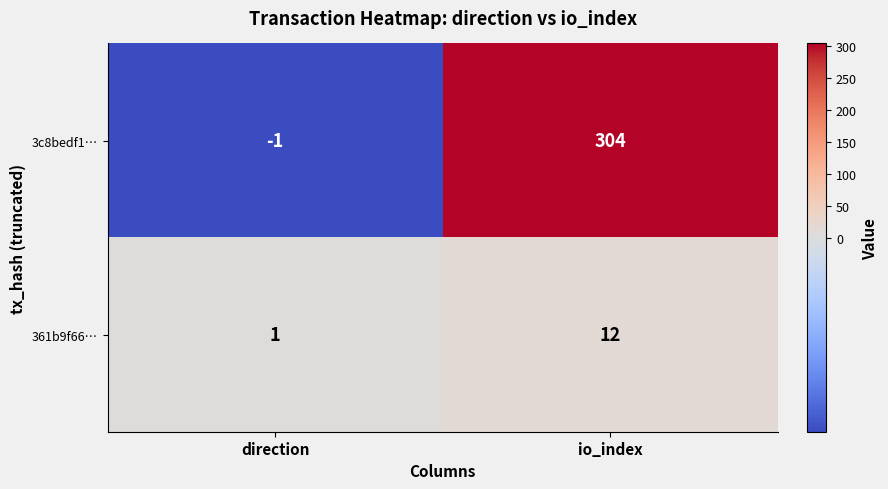

Rank the categories by 3c8bedf1… value from highest to lowest.

io_index, direction